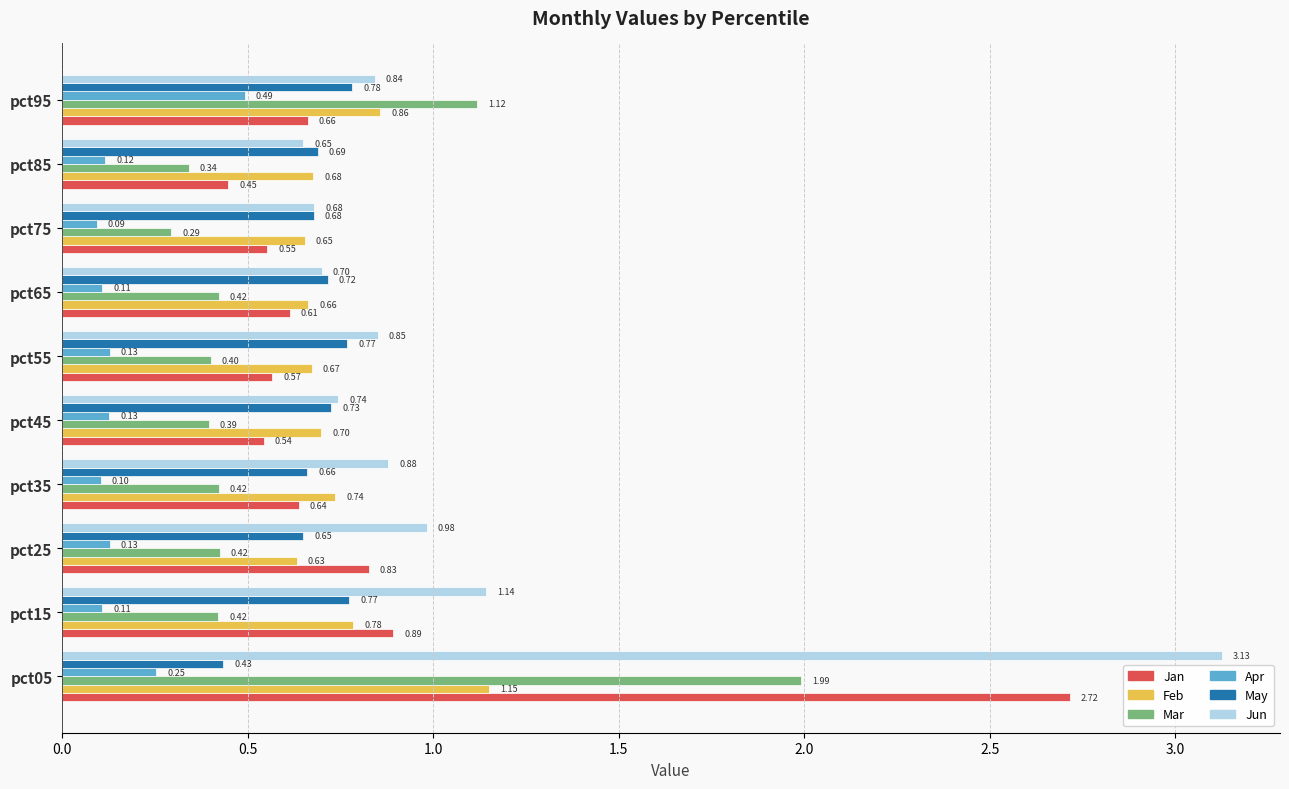

At how many categories does at least one series exceed 2?

1